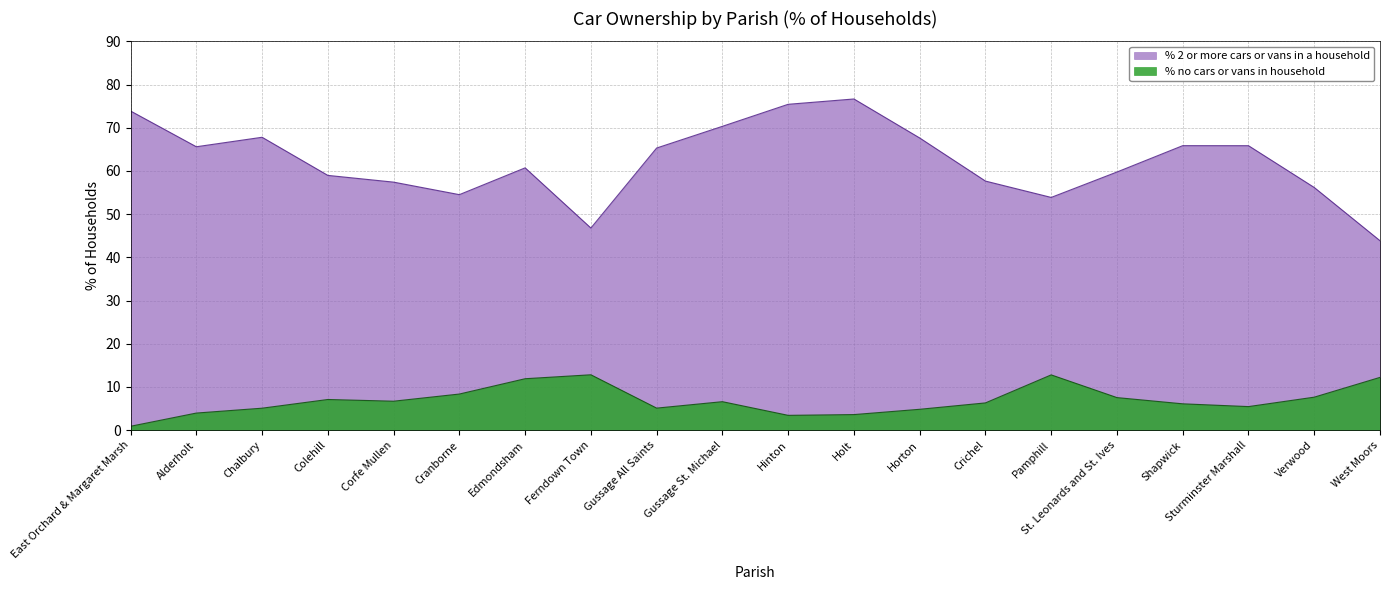

What position from the right is Alderholt?

19